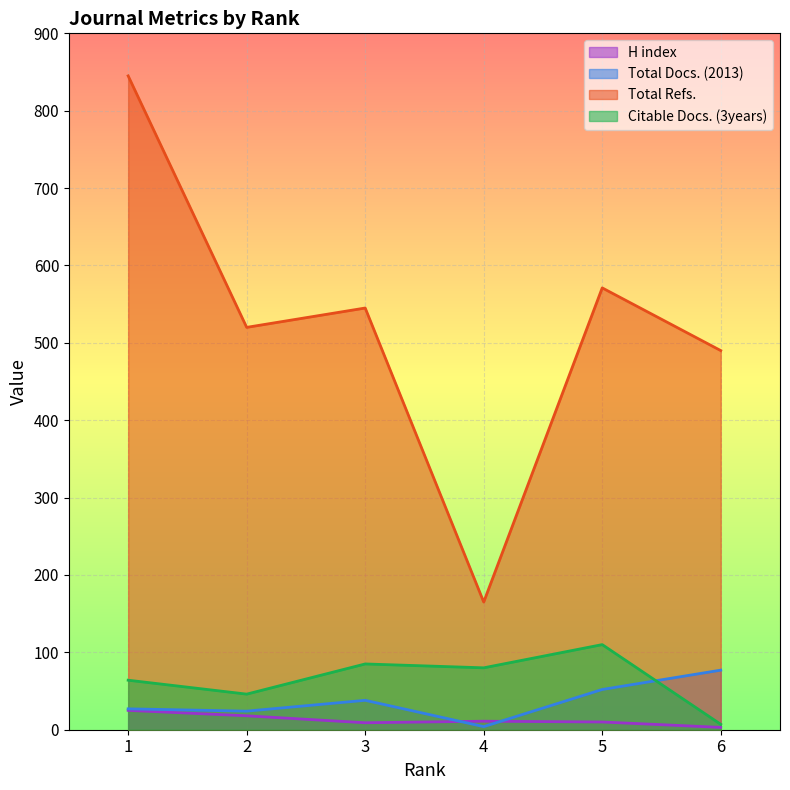

True or false: H index and Citable Docs. (3years) cross at least once.

False